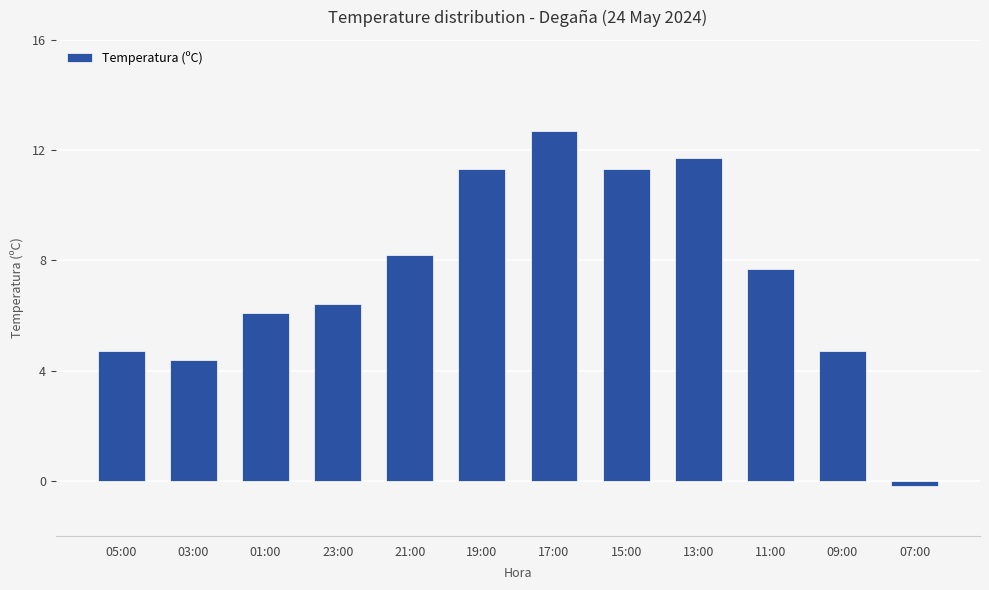

Reading right to left, list all the values displayed in this chart.

-0.2	4.7	7.7	11.7	11.3	12.7	11.3	8.2	6.4	6.1	4.4	4.7